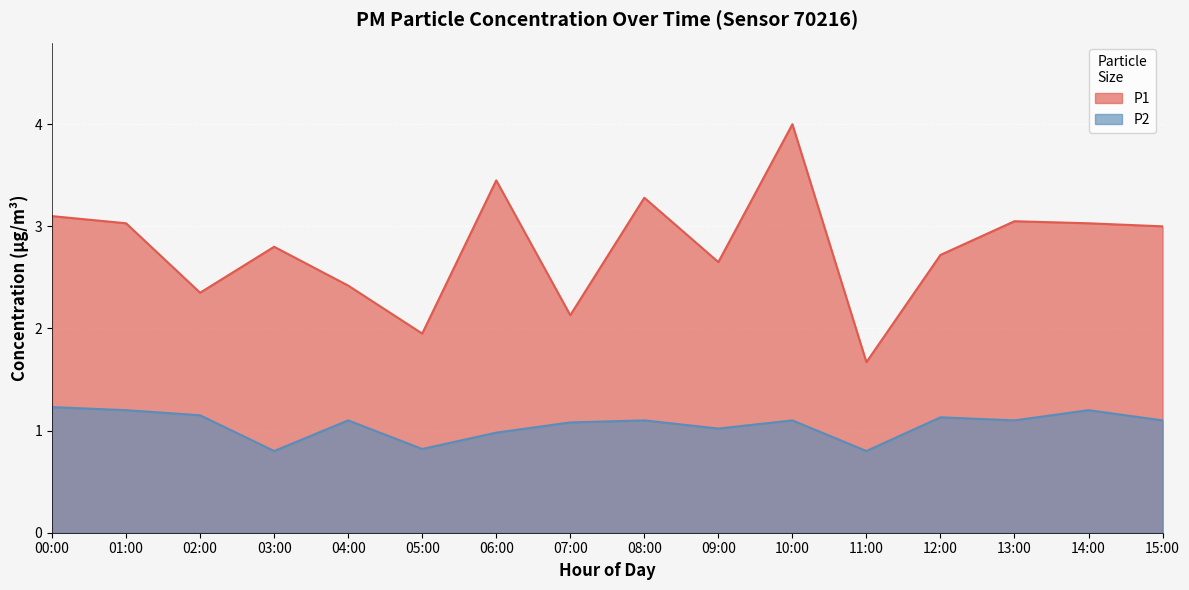

What position from the left is 04:00?

5